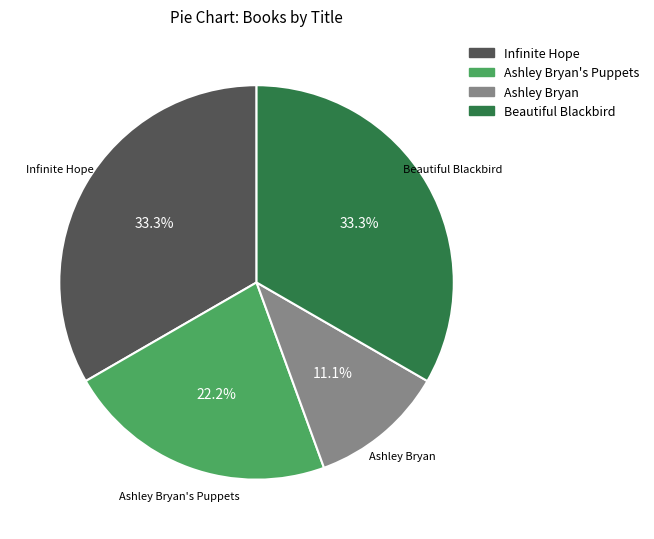

Is there a majority slice in this chart?

No